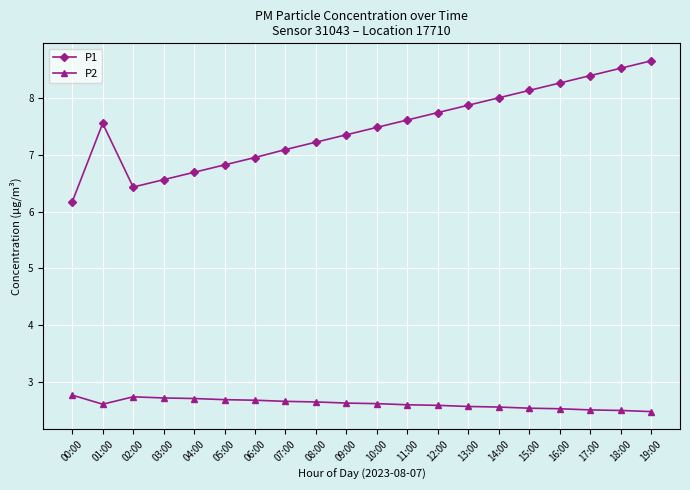

What is the label of the 16th point from the right?

04:00